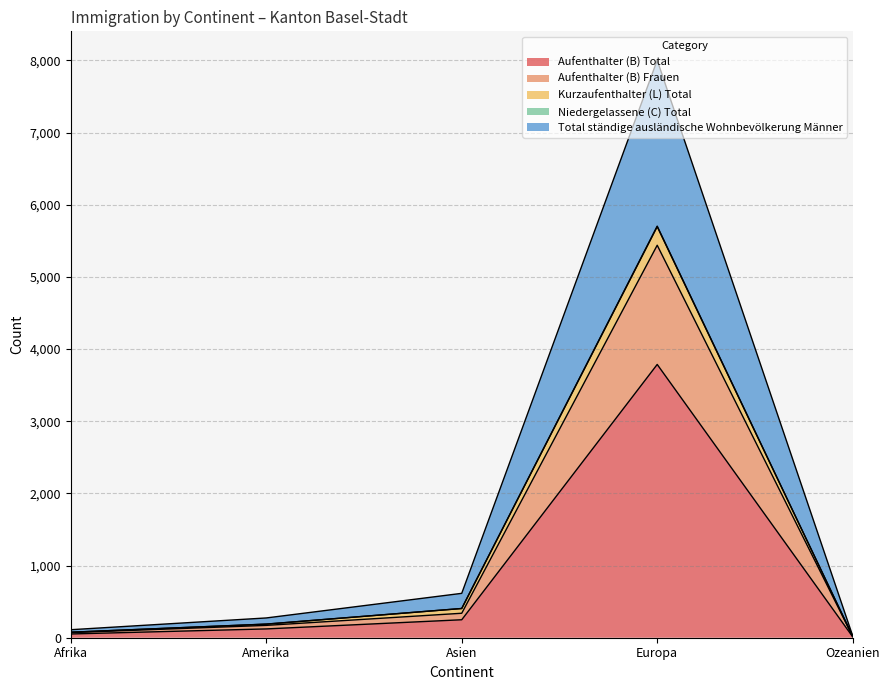

Is it true that Aufenthalter (B) Total equals 3787 at Europa?

True